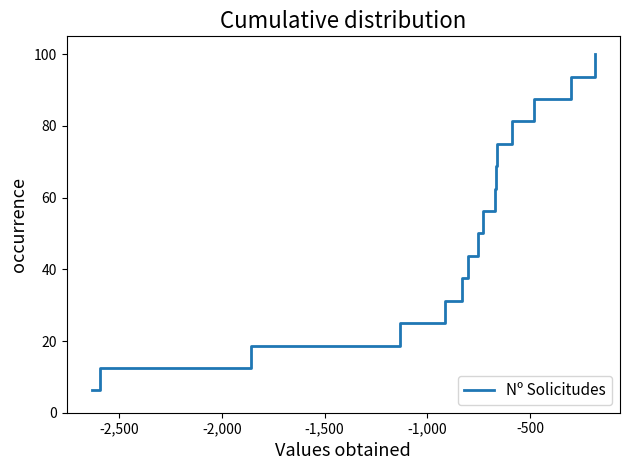

What is the maximum value shown in the chart?

100.0